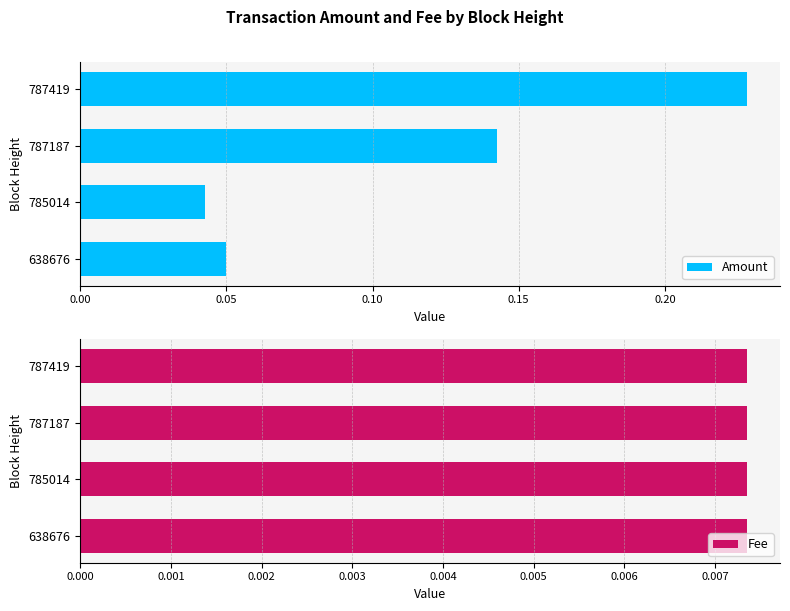

Which category has the lowest value in the Amount series?

785014